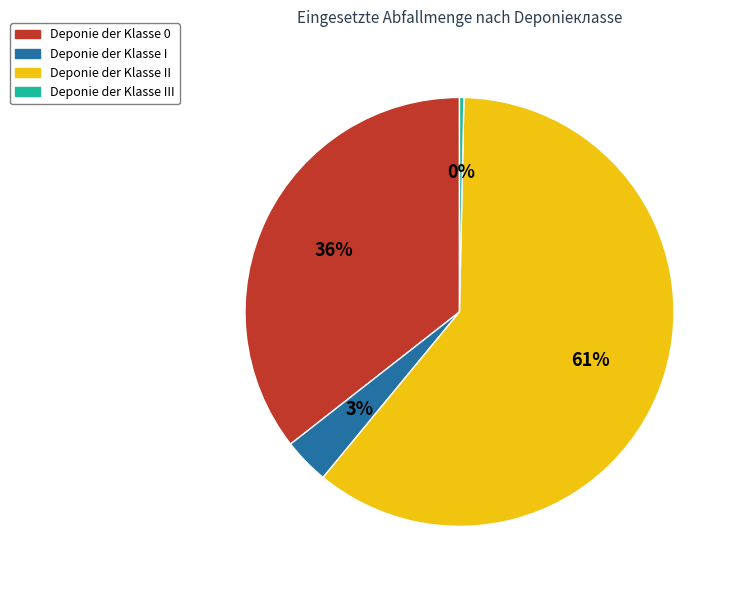

Is the sum of Deponie der Klasse 0 and Deponie der Klasse II greater than half?

Yes